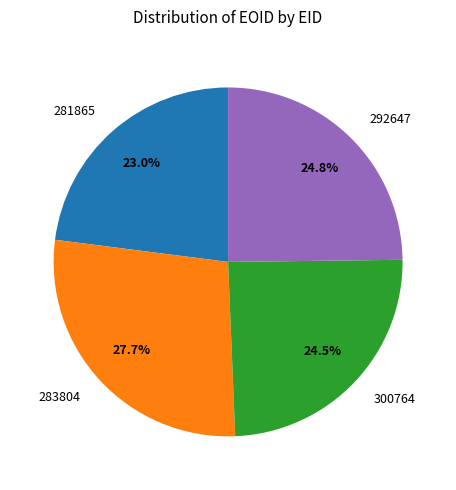

What percentage is the 283804 slice, to the nearest percent?

28%